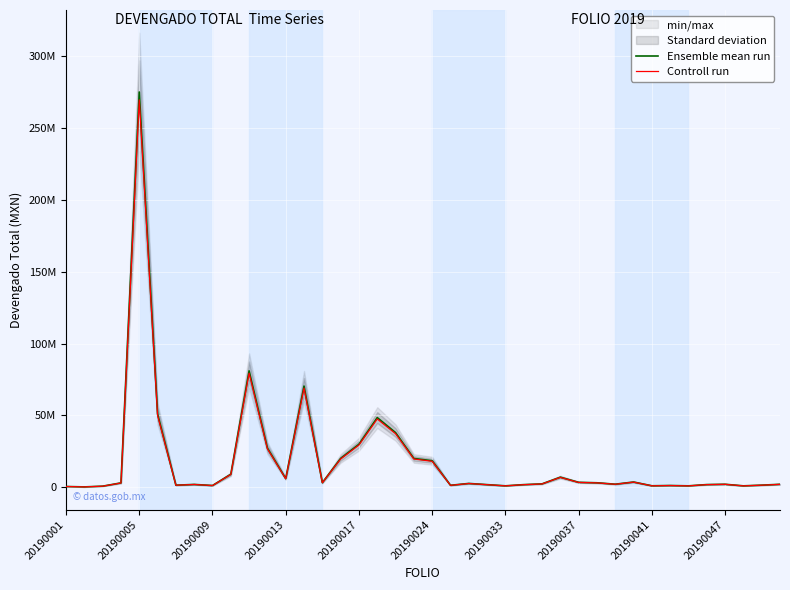

Is the value of Ensemble mean run at 25 greater than the value of Controll run at 28?

No